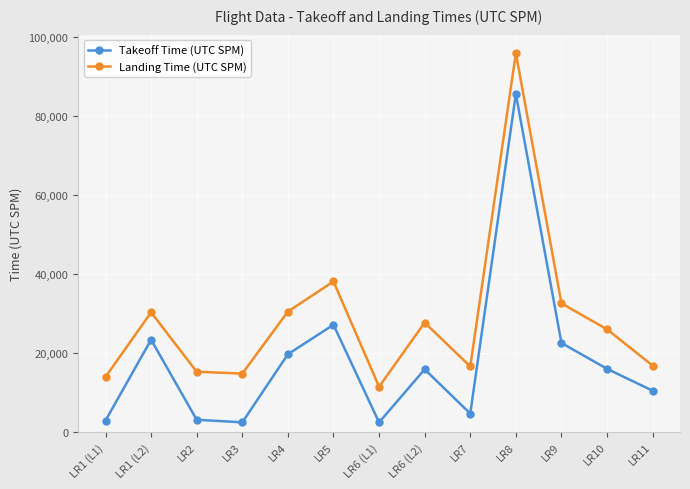

What is the minimum value for Landing Time (UTC SPM)?

11472.0